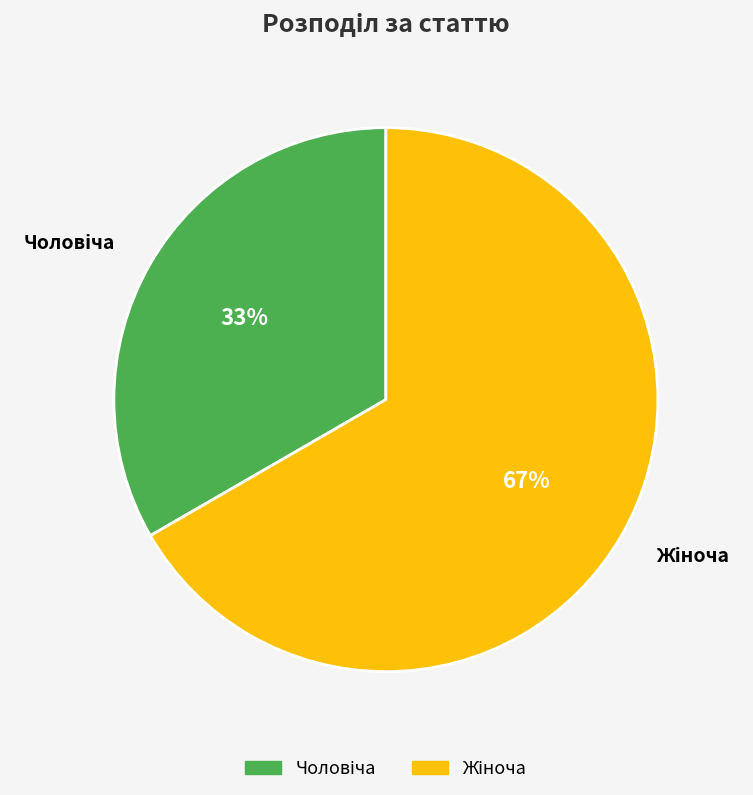

To the nearest percent, what is the average slice percentage?

50%